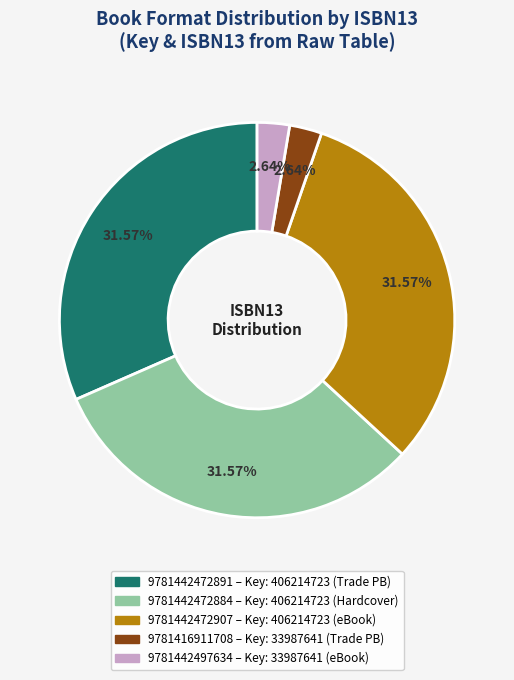

True or false: 9781442472884 accounts for 19% of the total.

False